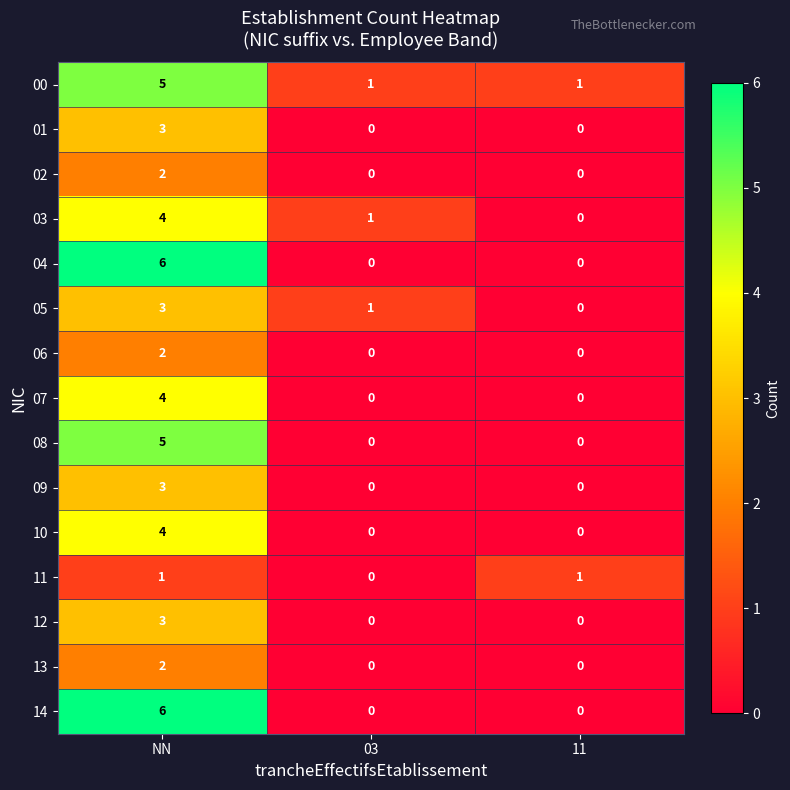

Which series has the largest total across all categories?

00